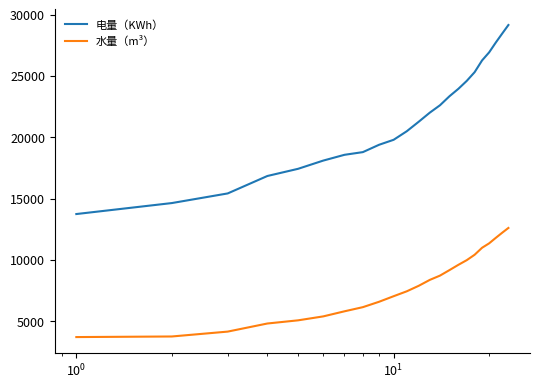

Rank the series by their average value, from lowest to highest.

水量（m³）, 电量（KWh）